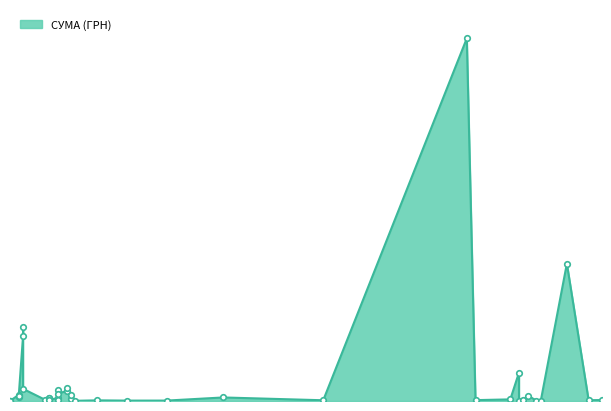

What is the difference between the second highest and minimum values?

111979.1